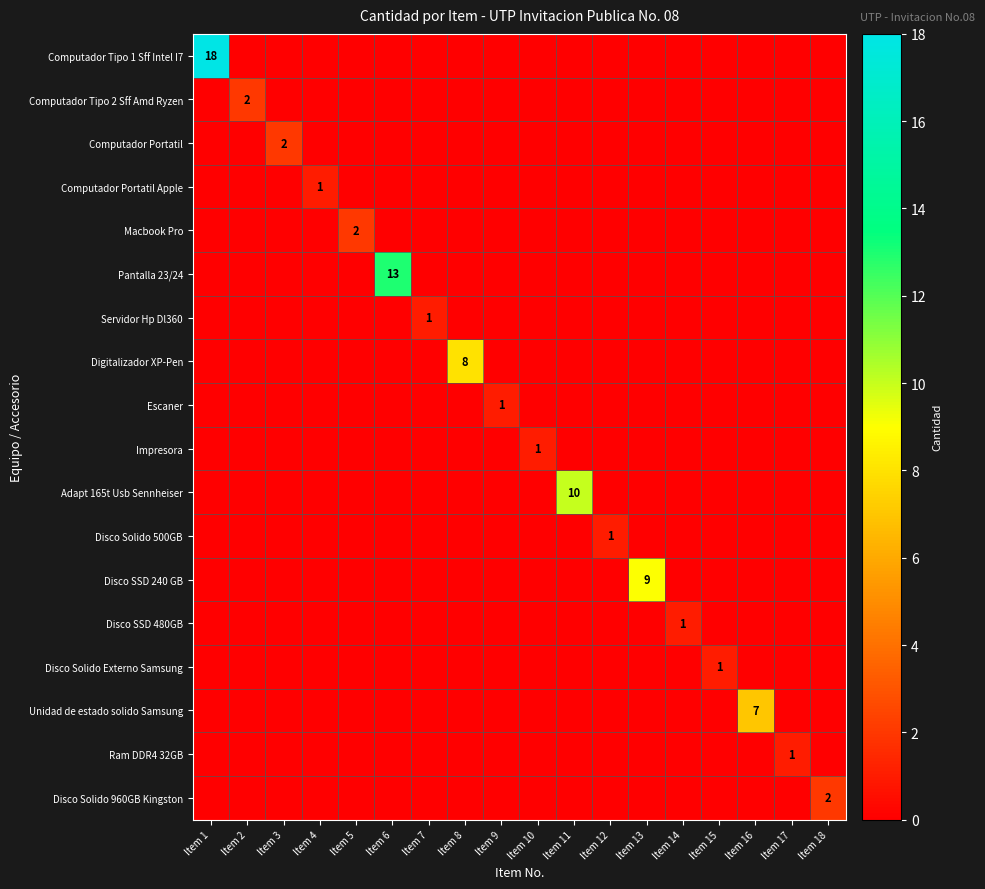

At how many categories does at least one series exceed 8?

4